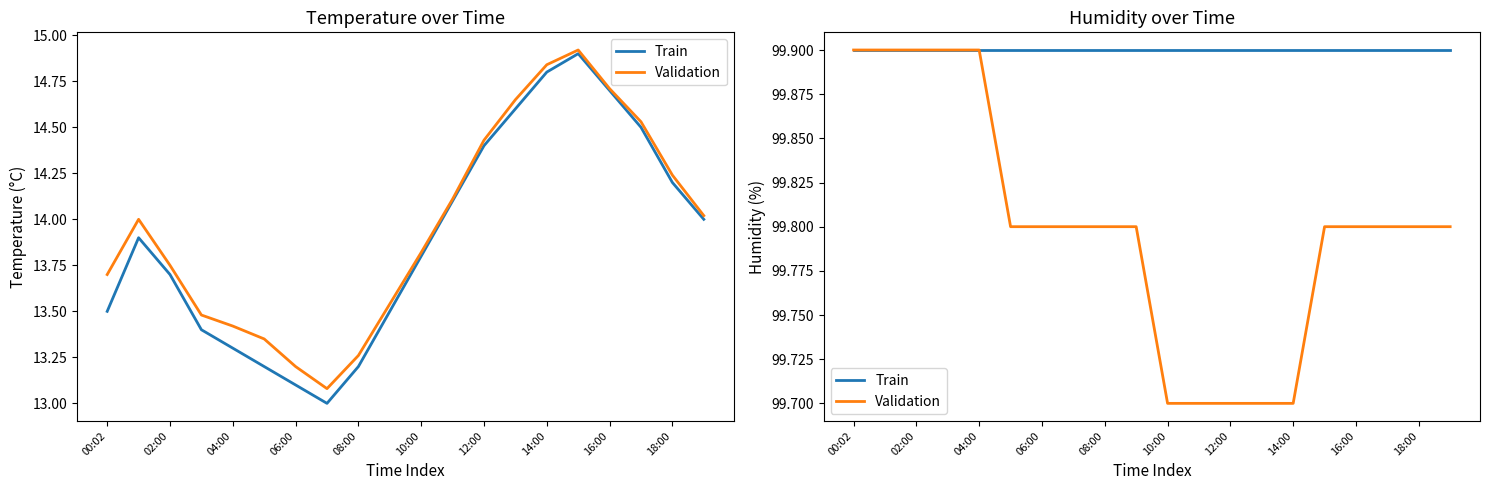

True or false: Train and Validation intersect in this chart.

False